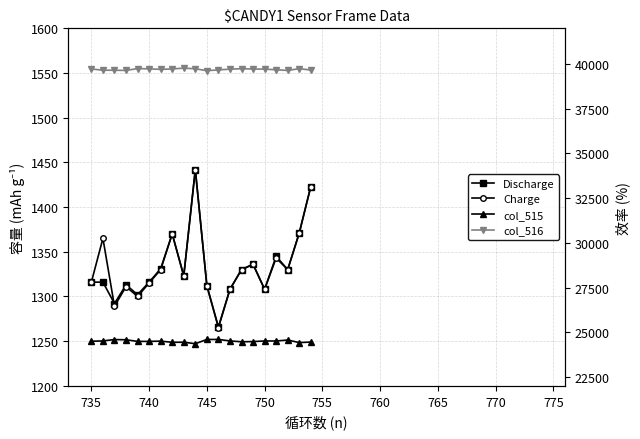

The value of col_516 at 745 is 52180. True or false?

False